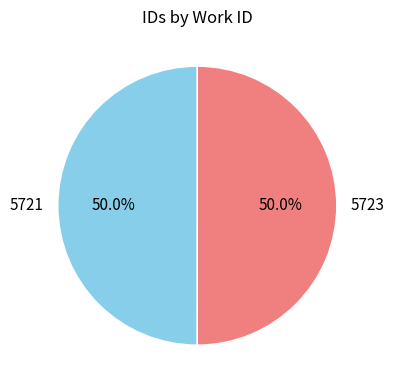

Approximately how many times larger is the value at 5721 compared to 5723?

1.0